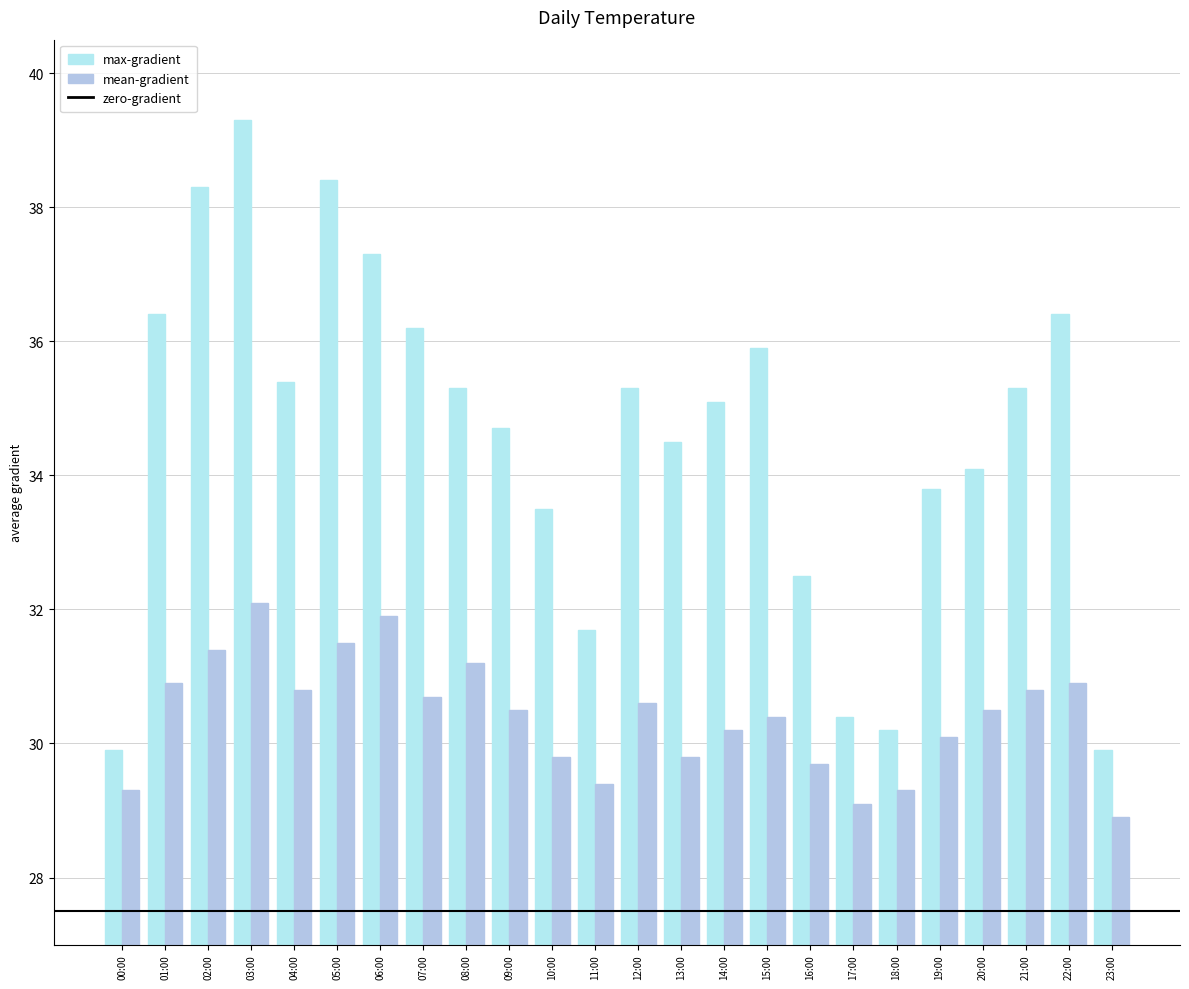

What is the difference between the highest and lowest values at 19:00?

3.7